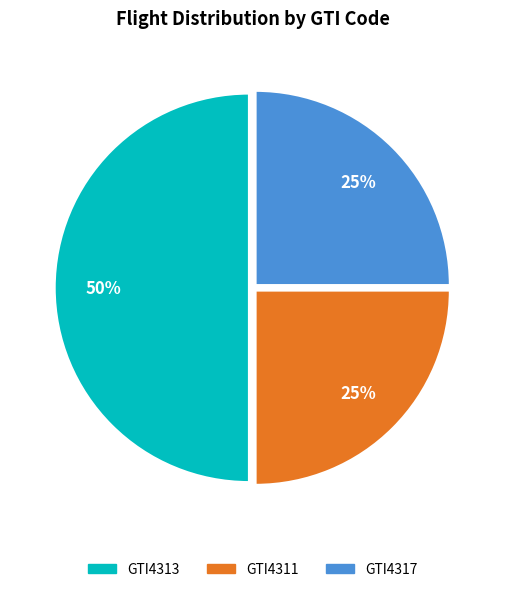

What is the largest slice in the pie chart?

GTI4313